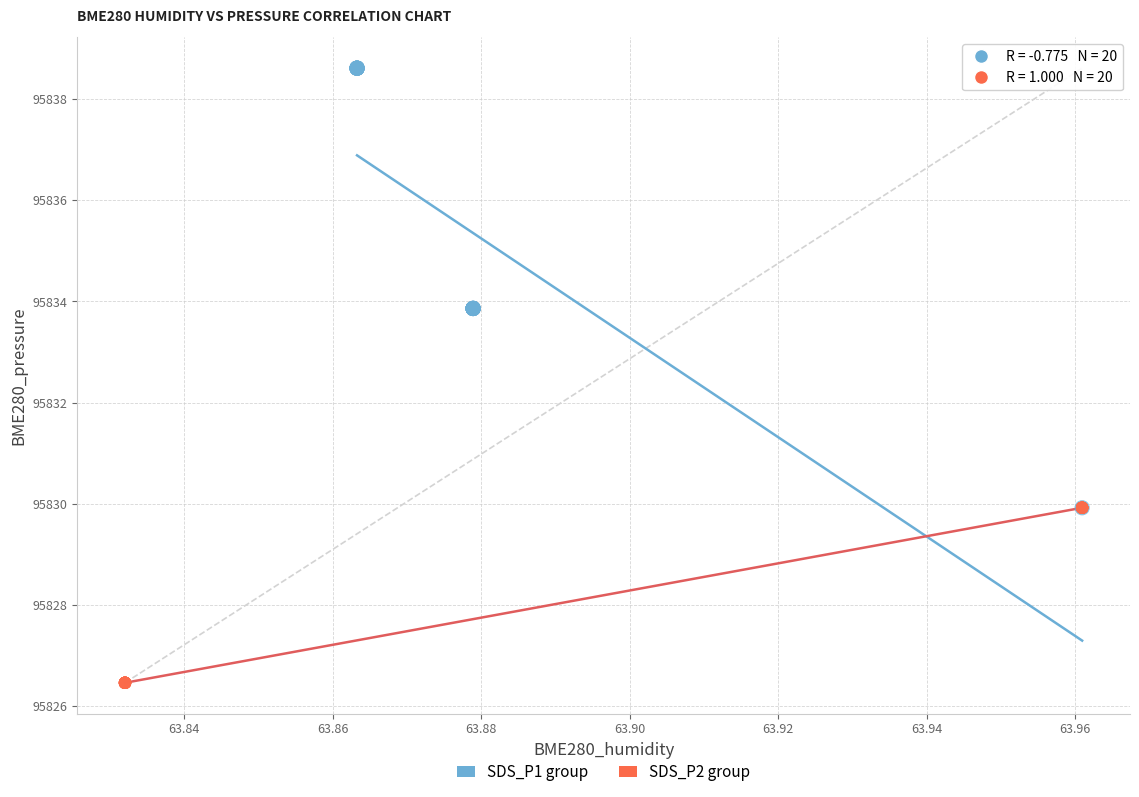

Which series reaches the maximum Y coordinate?

SDS_P1 group